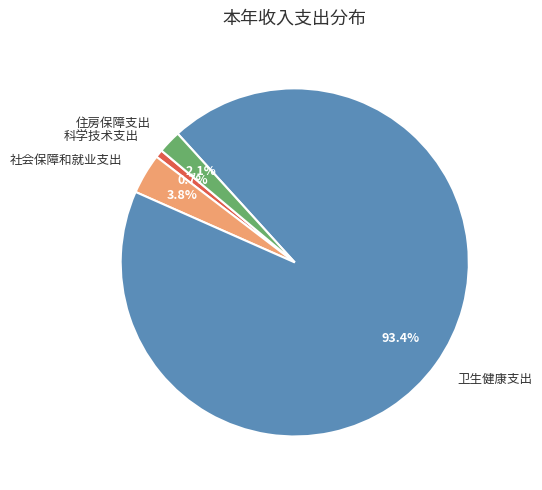

Count the number of slices in the pie.

4